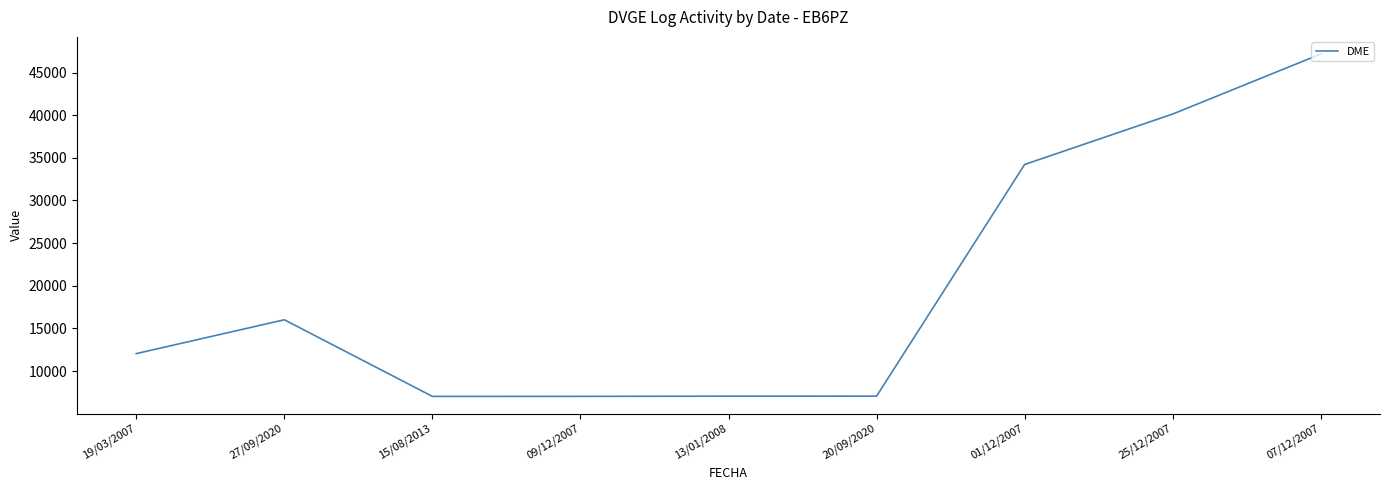

How many values are below 12041?

4